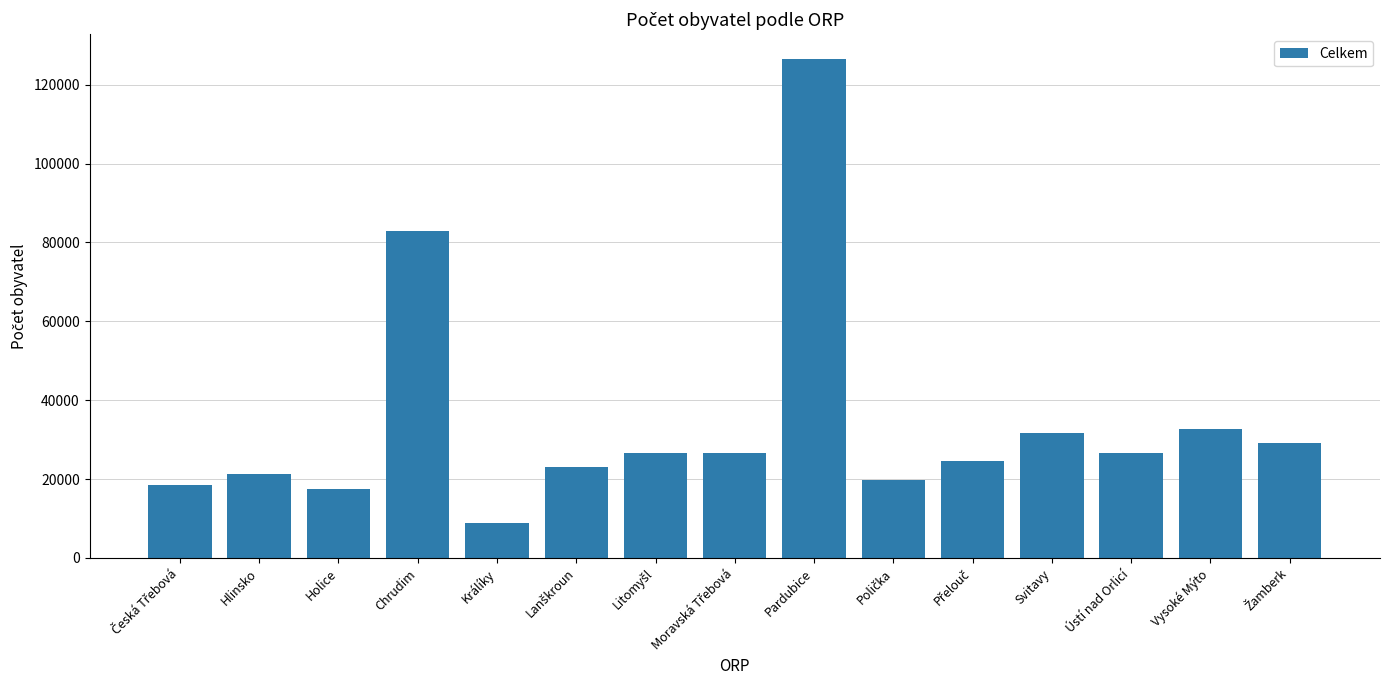

What is the average value?

34399